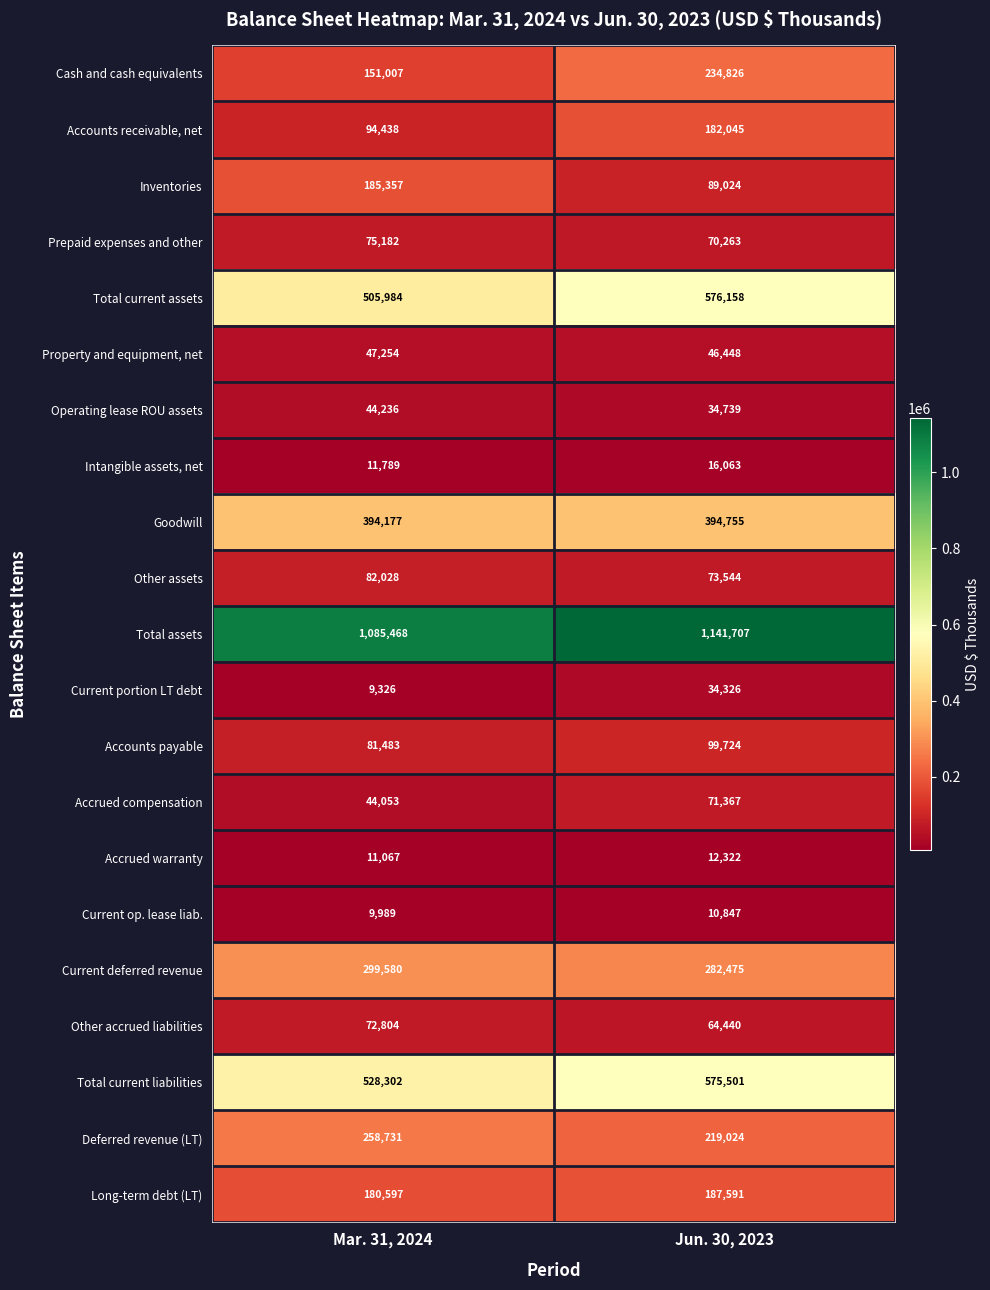

What is the total value across all series at Mar. 31, 2024?

4172852